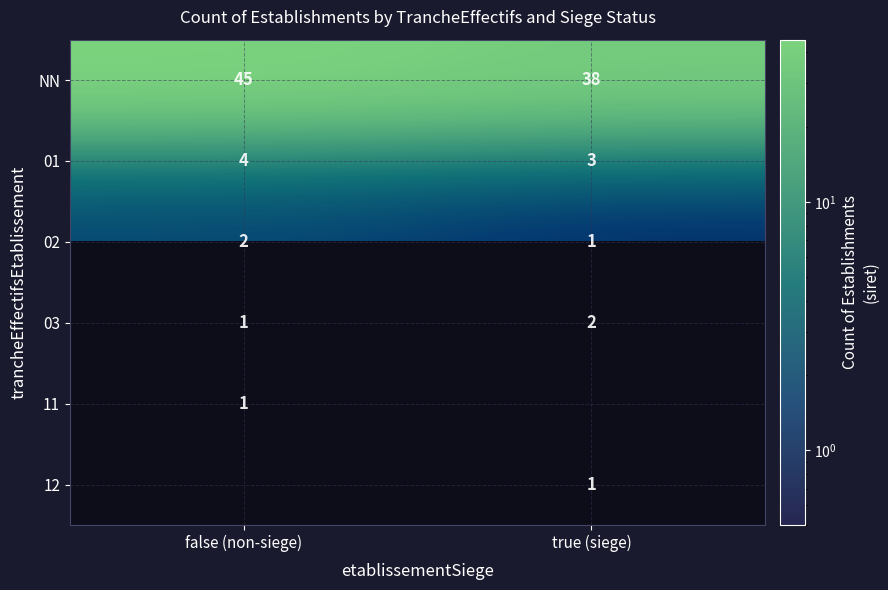

The value of NN at false (non-siege) is 71.3. True or false?

False